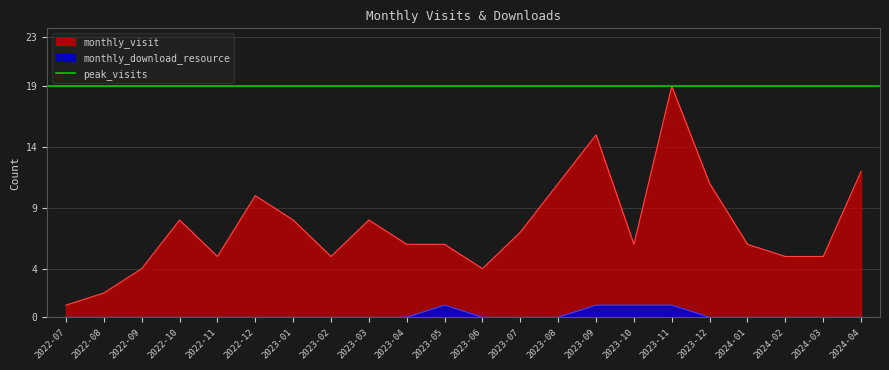

Which series has the largest range (max minus min)?

monthly_visit